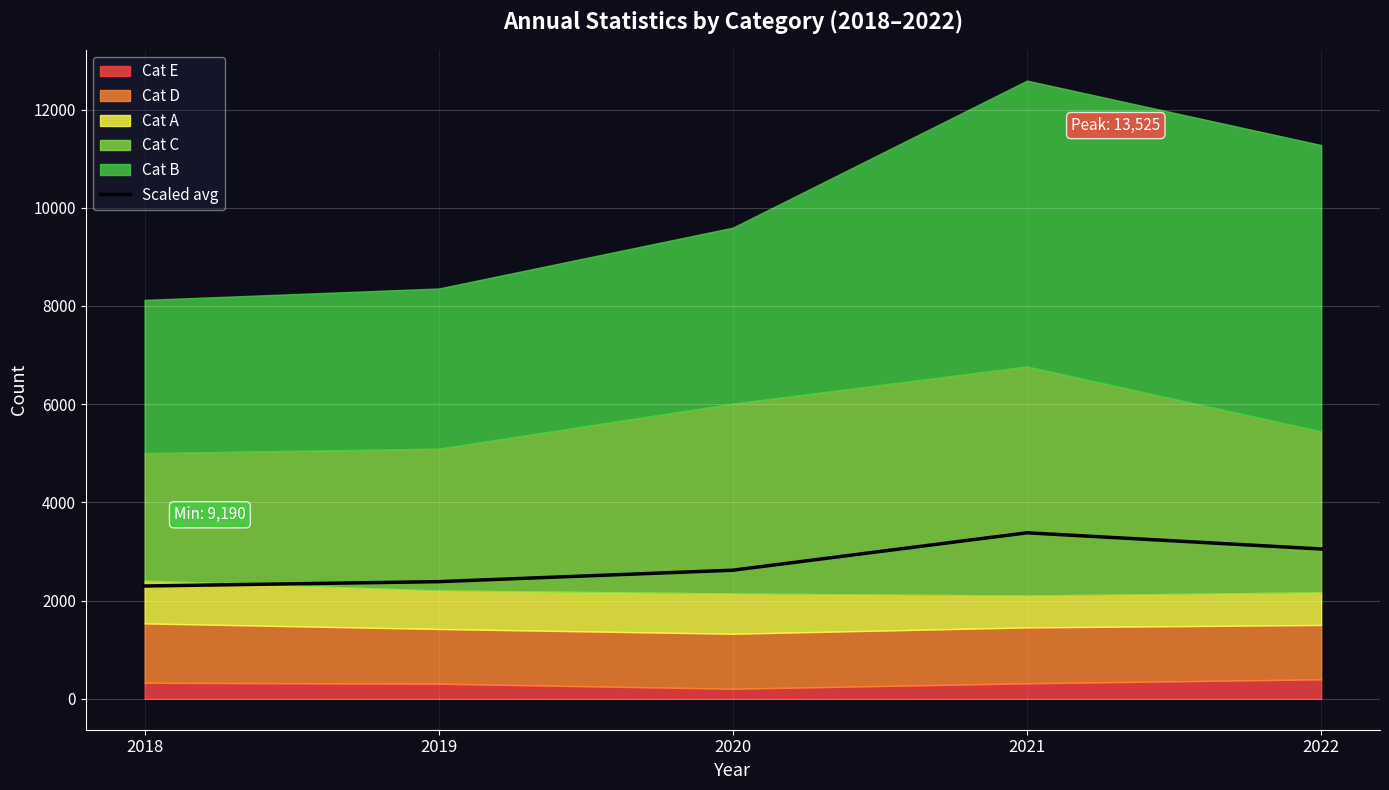

What is the difference between the maximum and minimum values?

1083.8